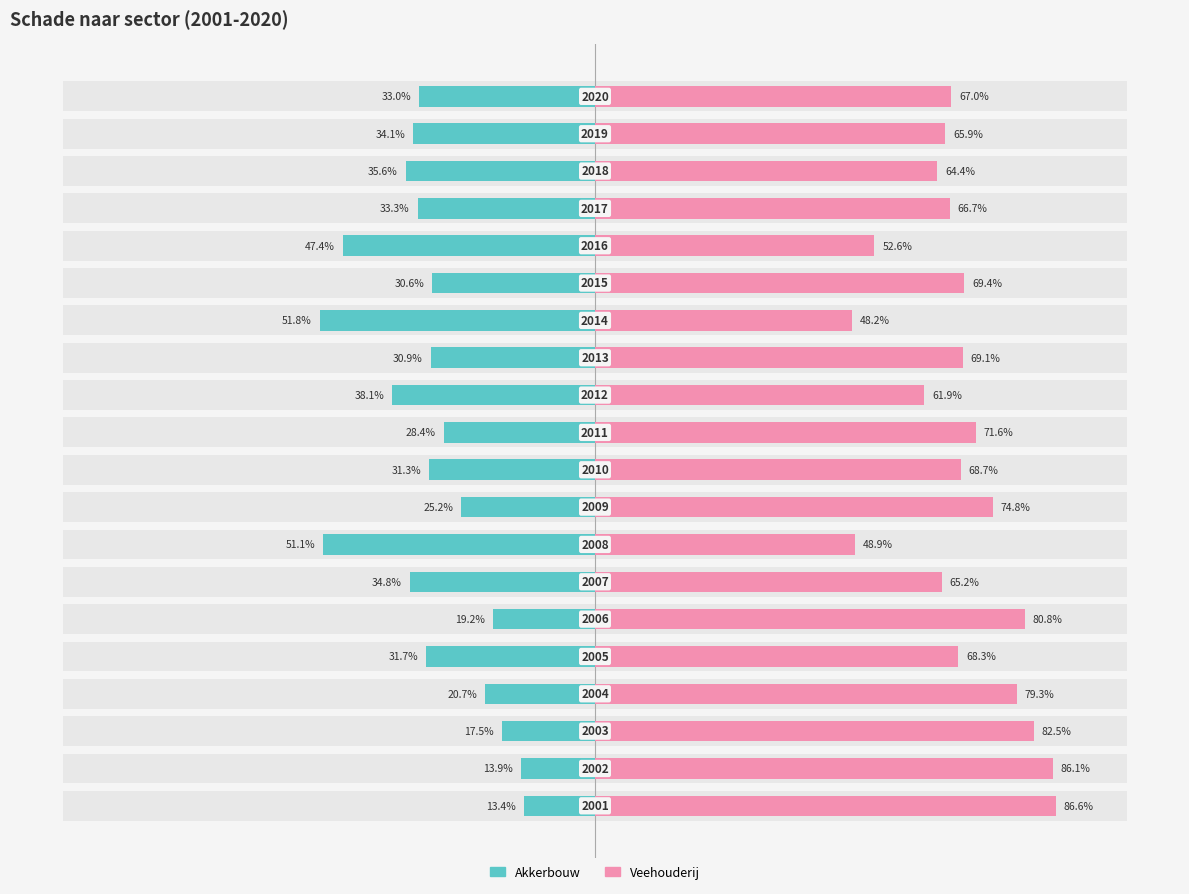

How many bars are there in total?

40